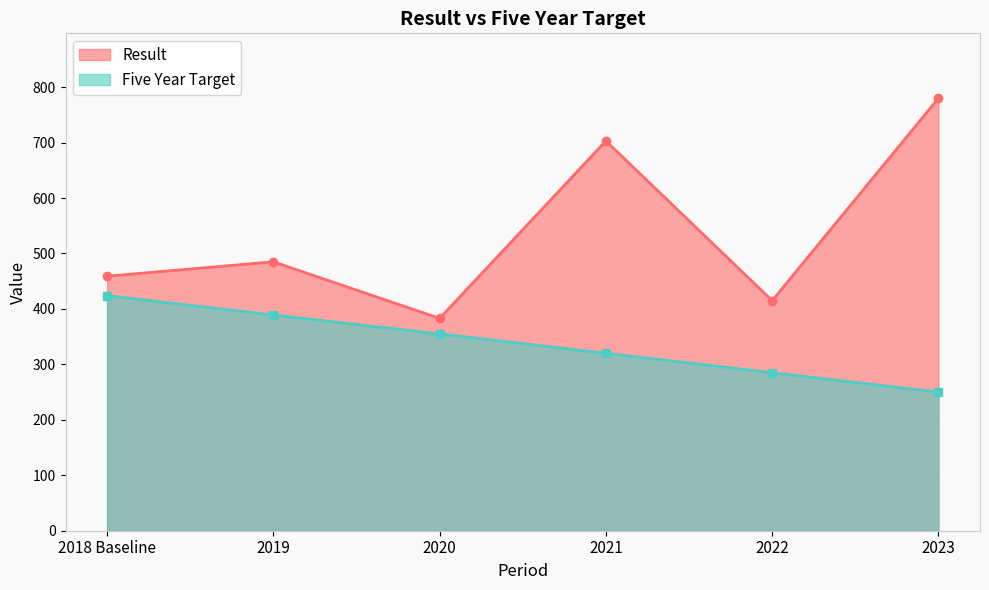

What is the difference between the maximum and minimum values in the Result series?

397